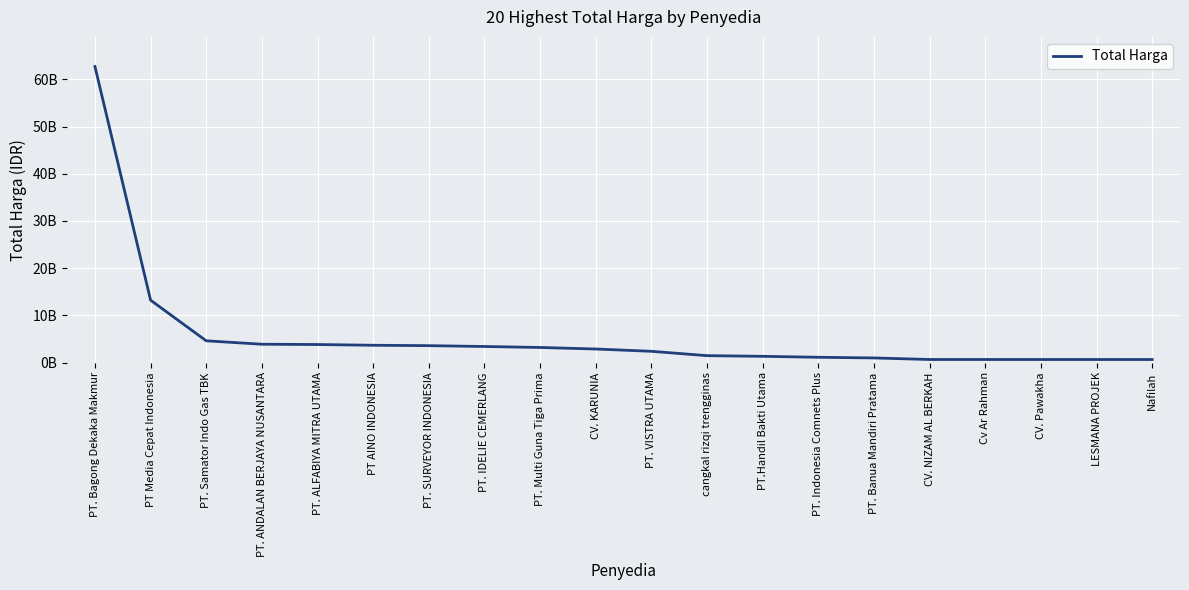

Is it true that the value at Cv Ar Rahman is 900901252?

False